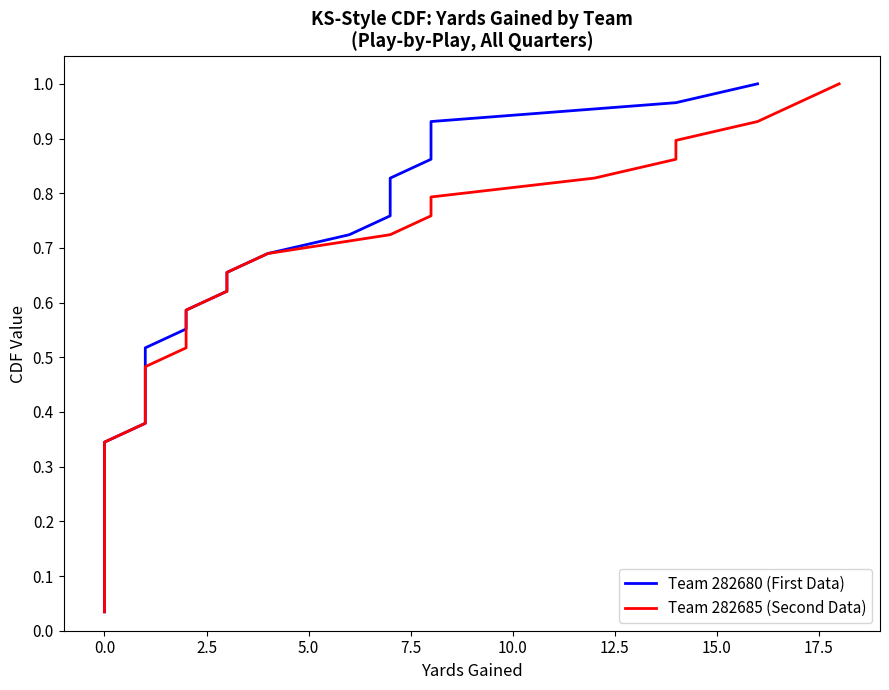

The value of Team 282680 (First Data) at 0.0 is 0.3. True or false?

False